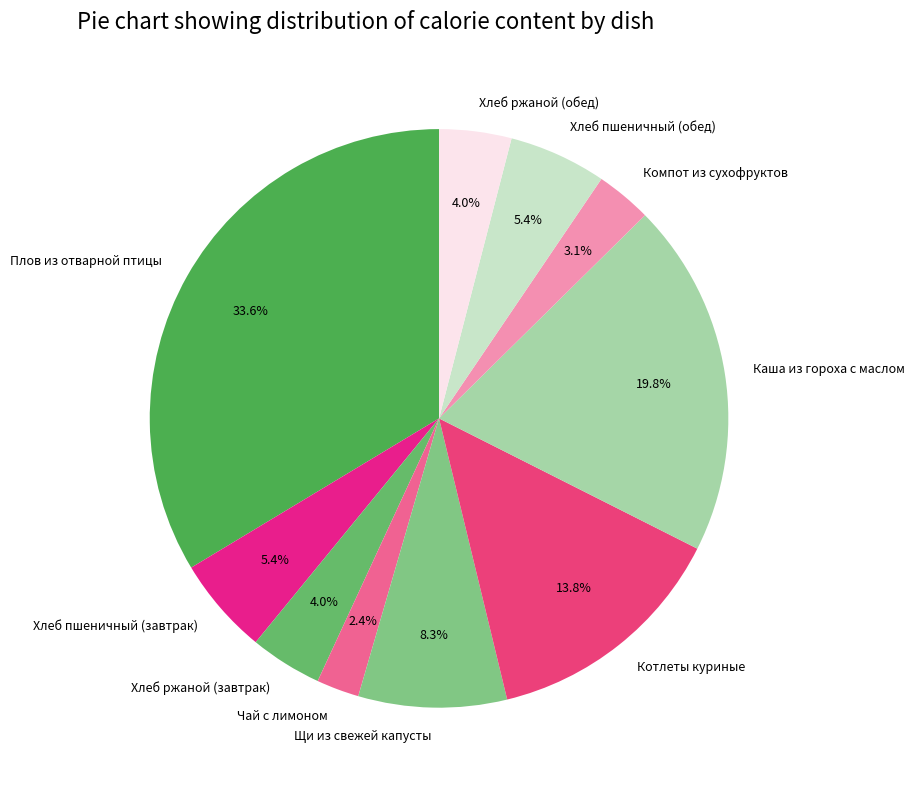

What is the smallest slice in the pie chart?

Чай с лимоном